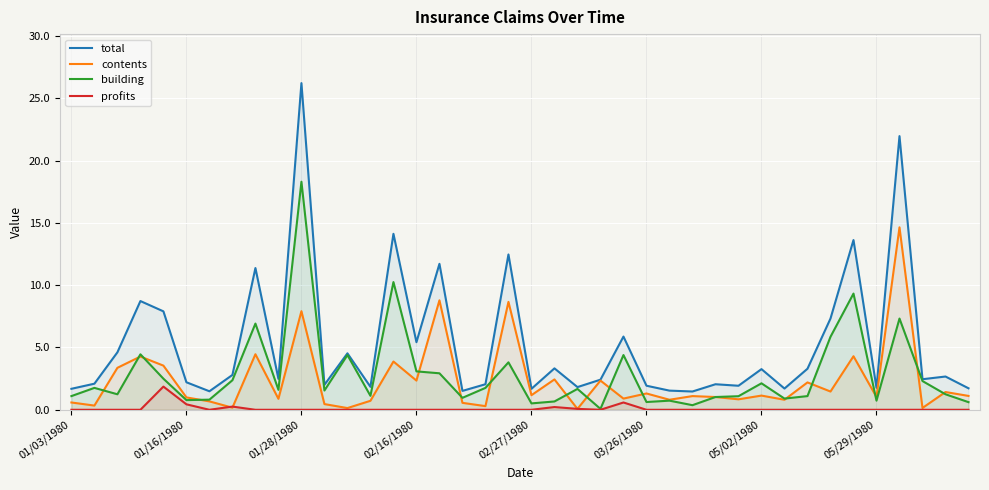

How many values in the profits series exceed 0?

6